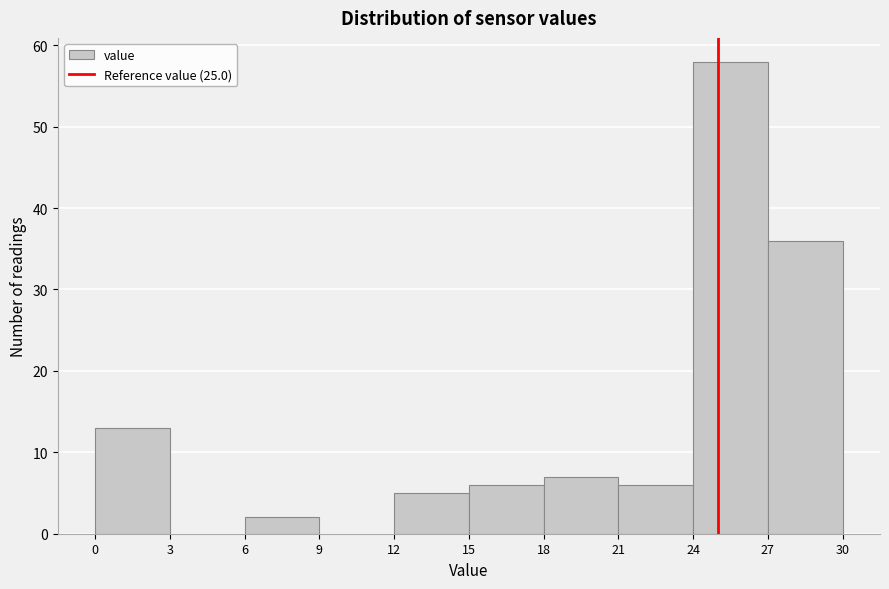

Which range on the x-axis has the tallest bar?

24 to 27